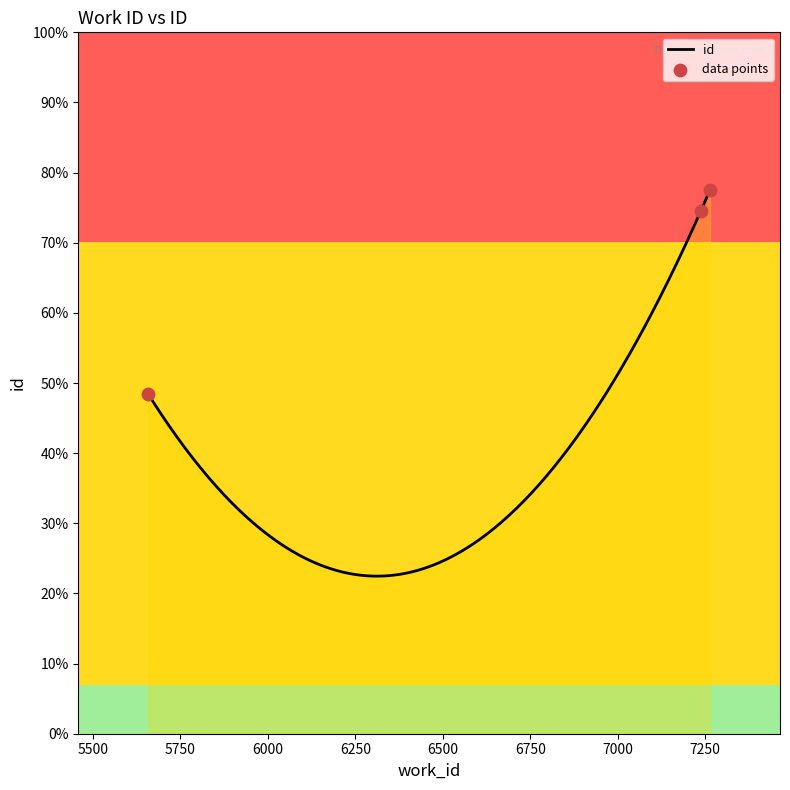

Approximately how many times larger is the value at 7264 compared to 5658?

1.0